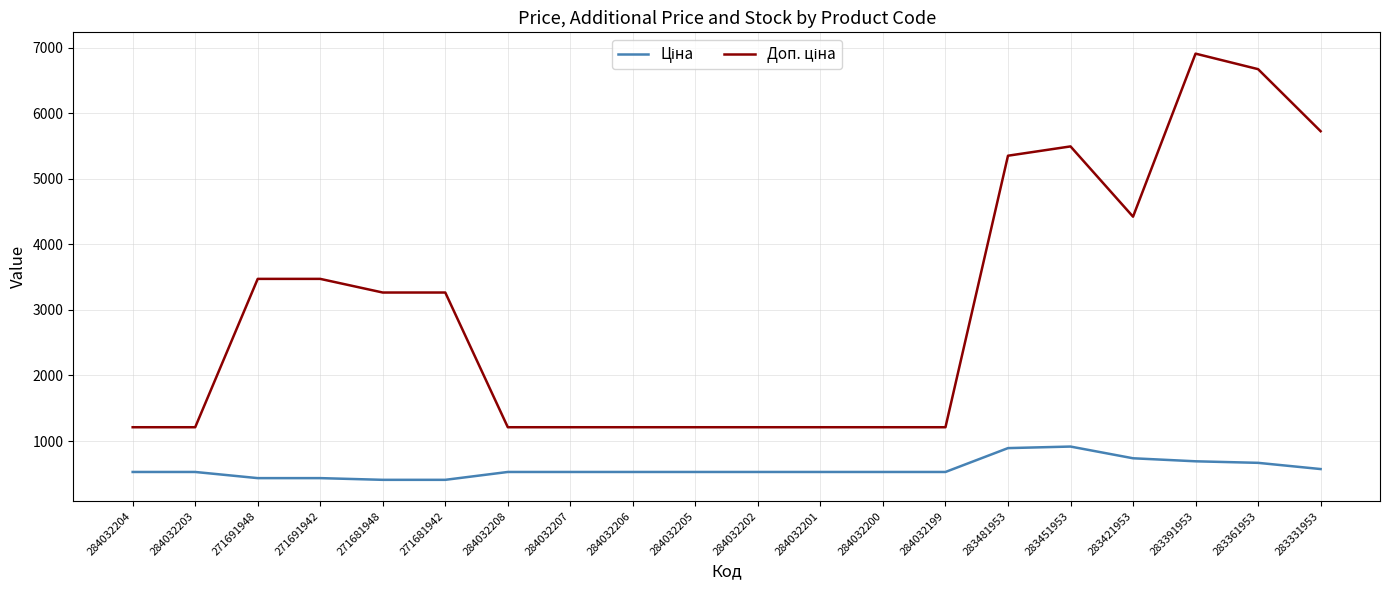

What is the smallest value displayed?

408.2